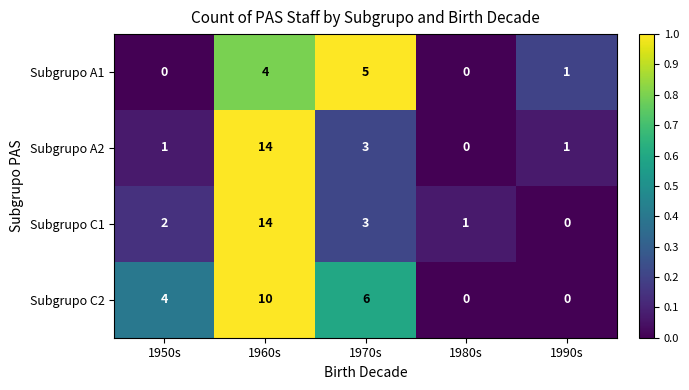

What is the difference between the maximum and minimum values in the Subgrupo A1 series?

5